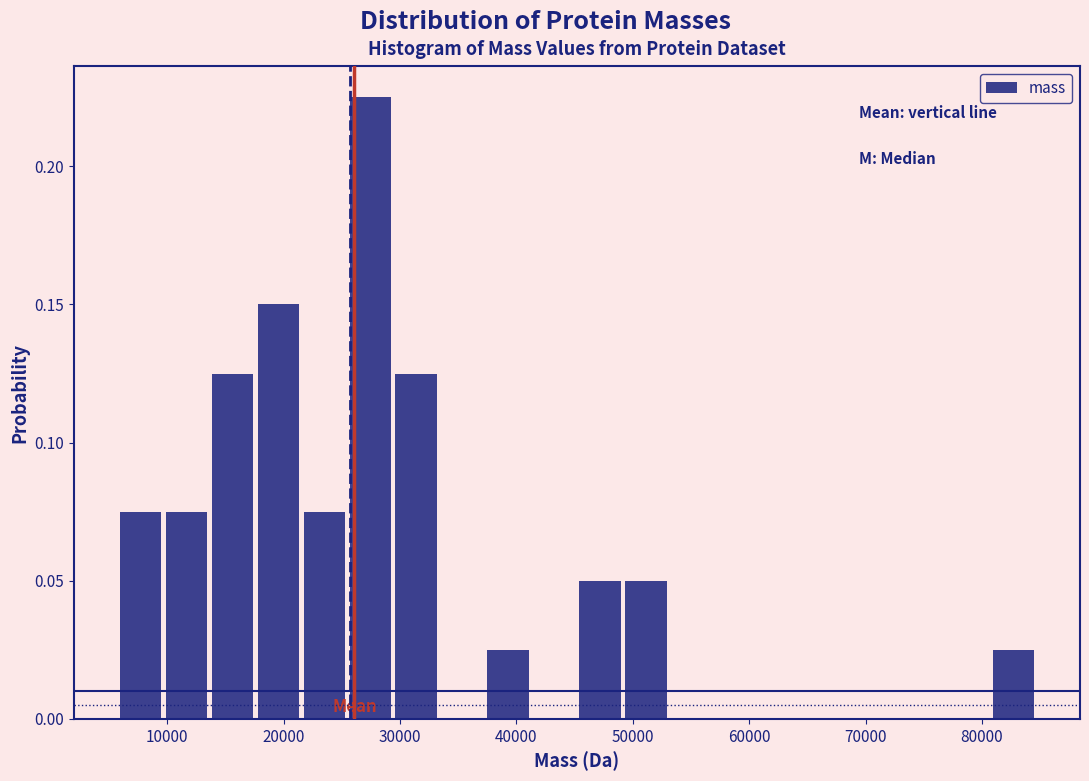

Read against the x-axis, roughly where is the centre of the tallest bar?

27000